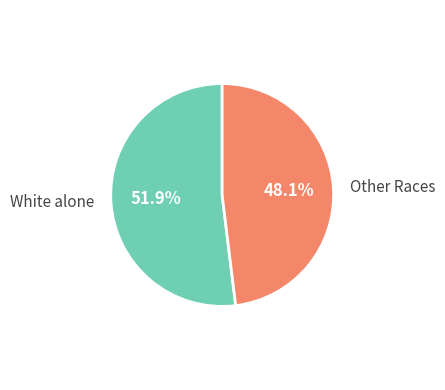

Rank the categories by value from highest to lowest.

White alone, Other Races